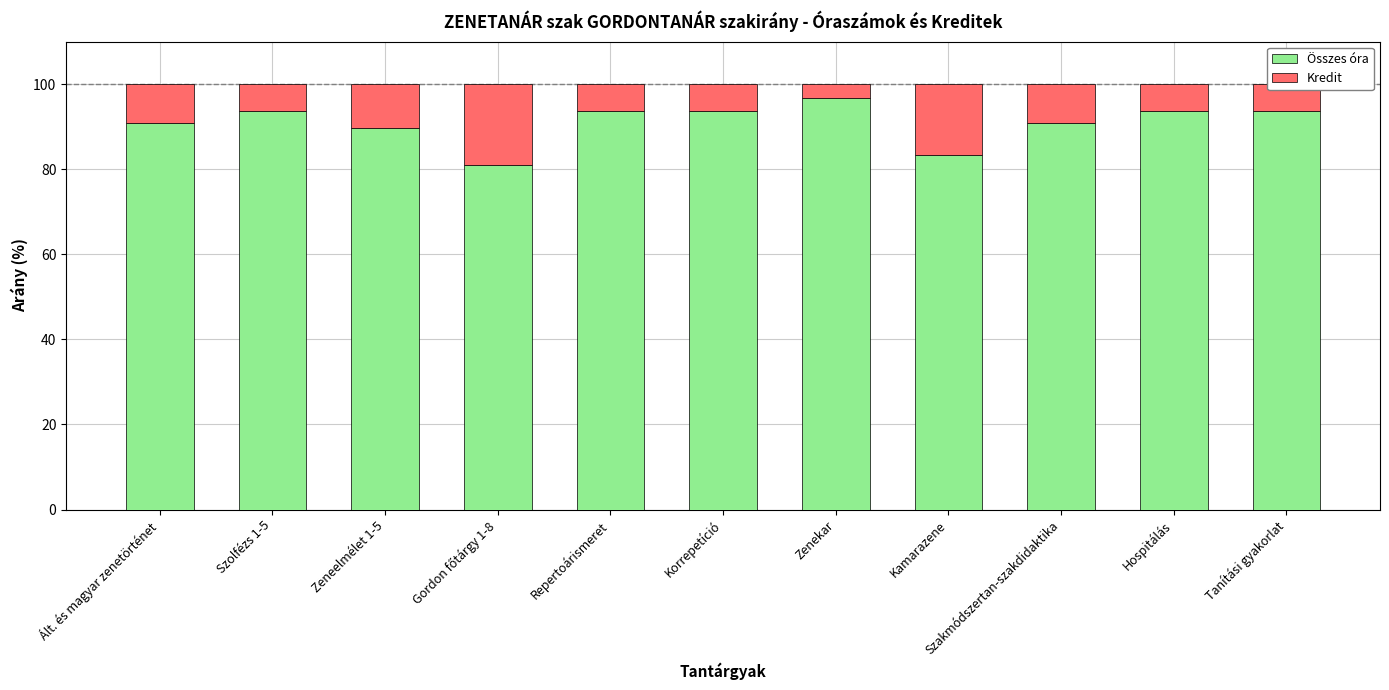

What are all the series names shown in the legend?

Összes óra, Kredit